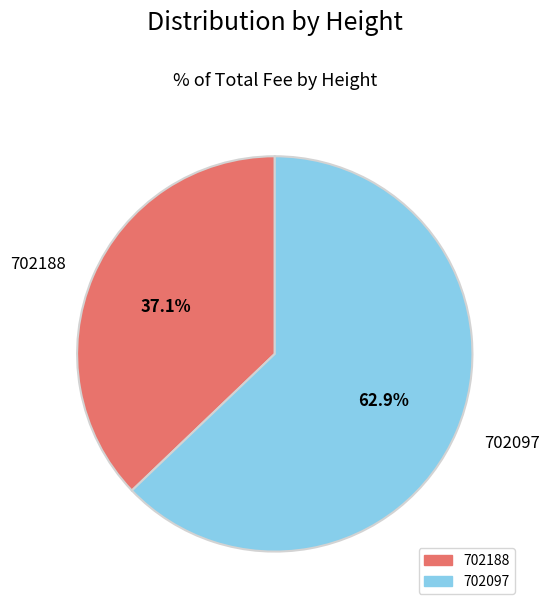

How many segments does this pie chart have?

2